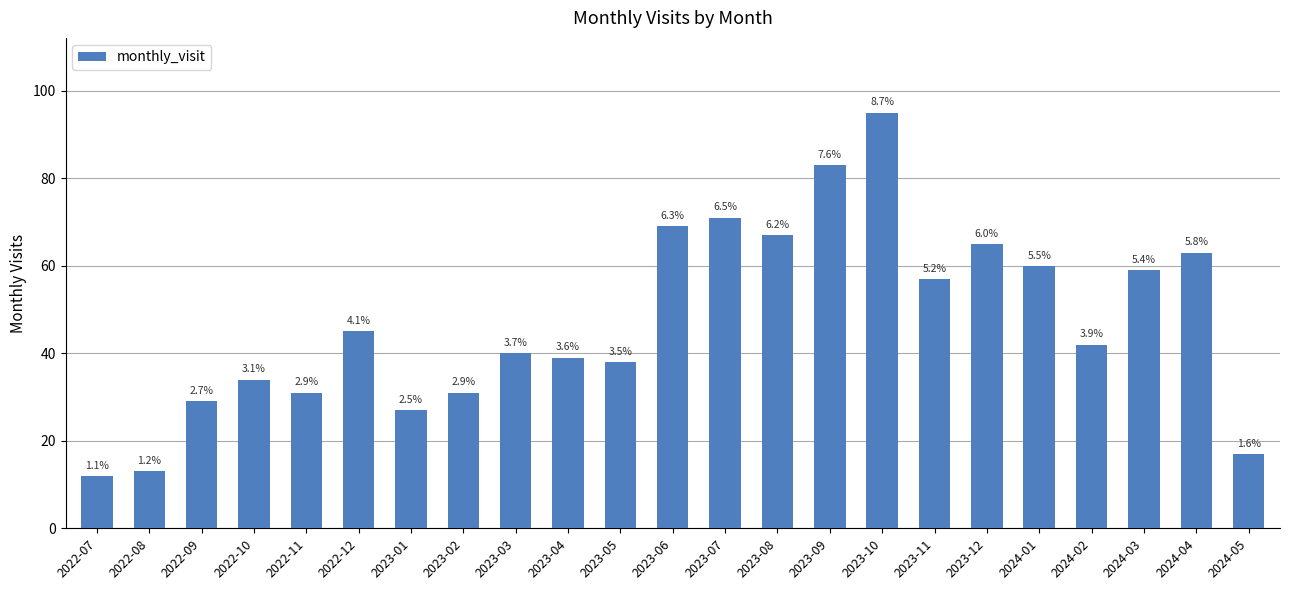

What is the change in value from 2022-12 to 2024-03?

+14